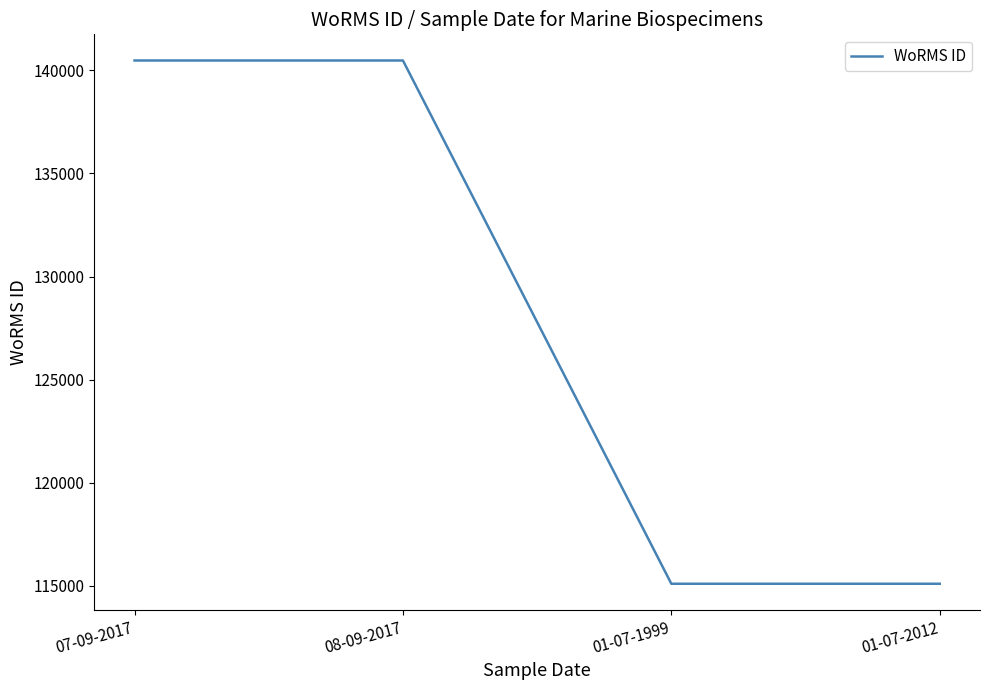

Reading right to left, transcribe all the data shown in this chart.

115104	115104	140480	140480